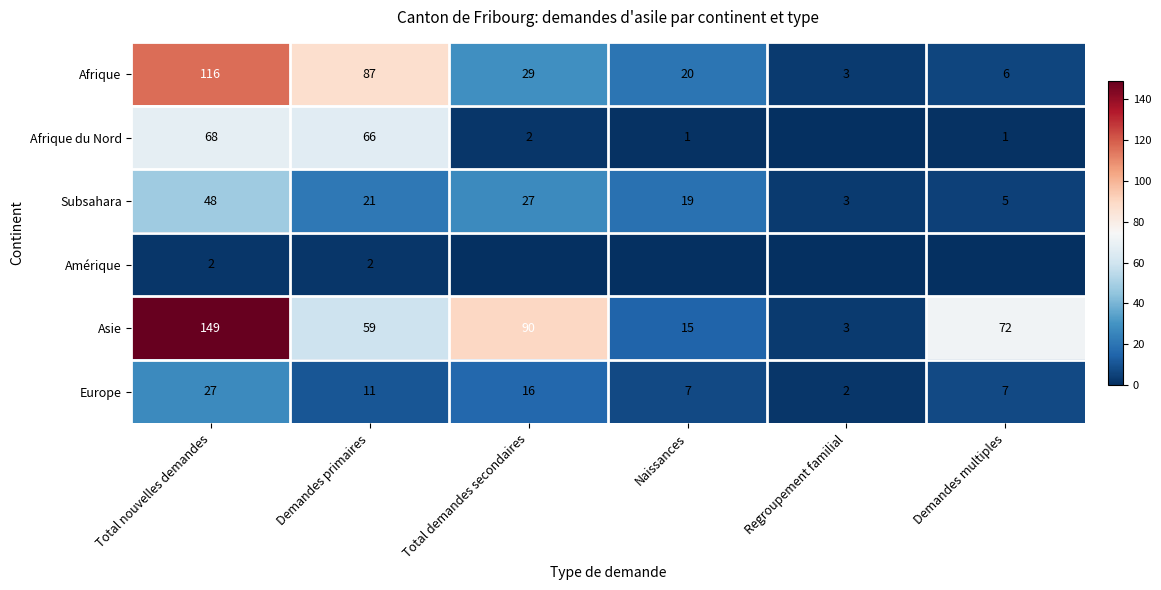

What is the spread (max minus min) of values at Demandes multiples?

72